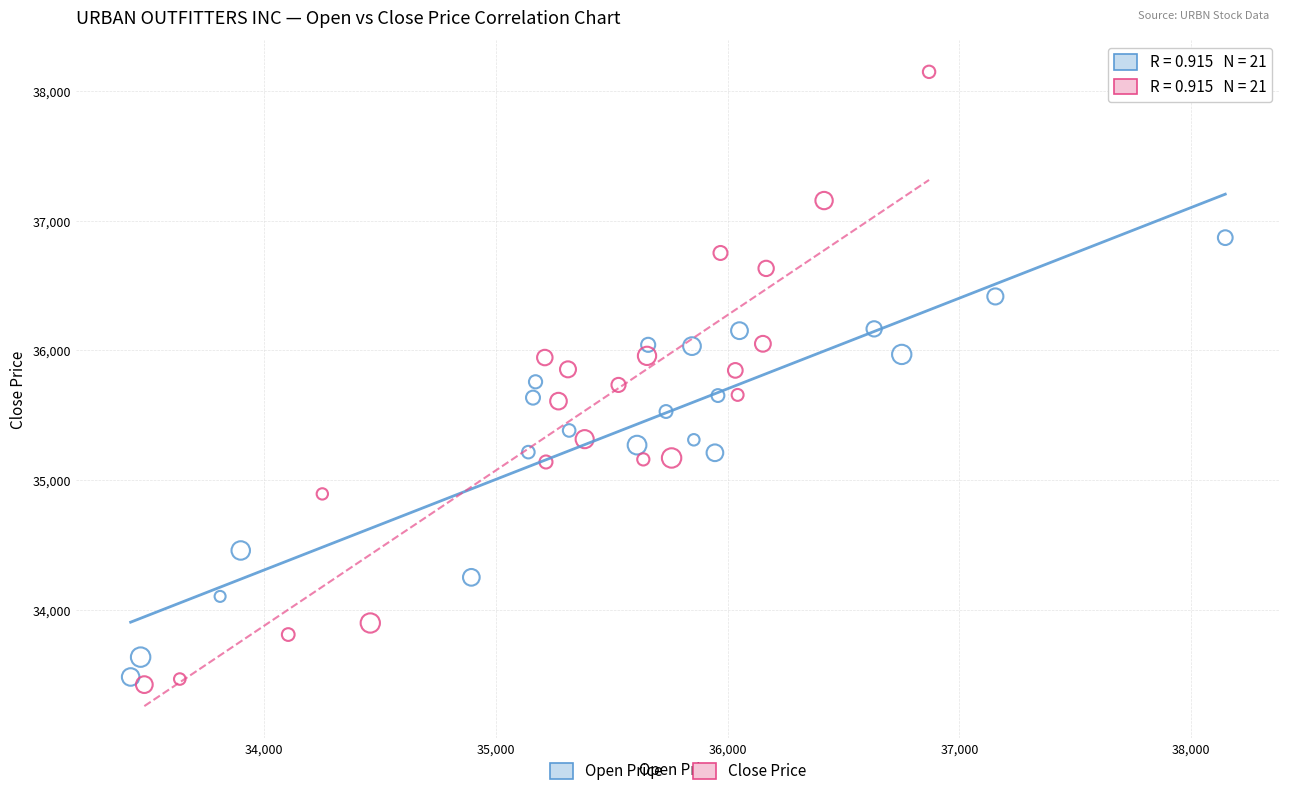

Which series reaches the maximum Y coordinate?

Close Price